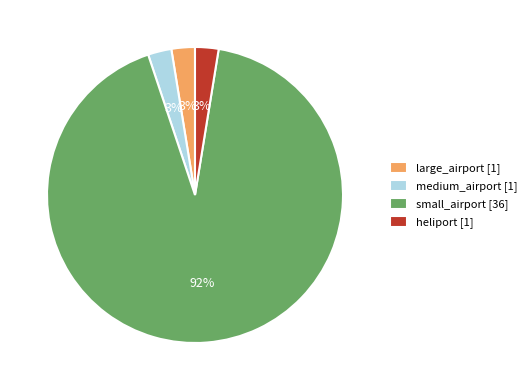

To the nearest percent, what is the average slice percentage?

25%